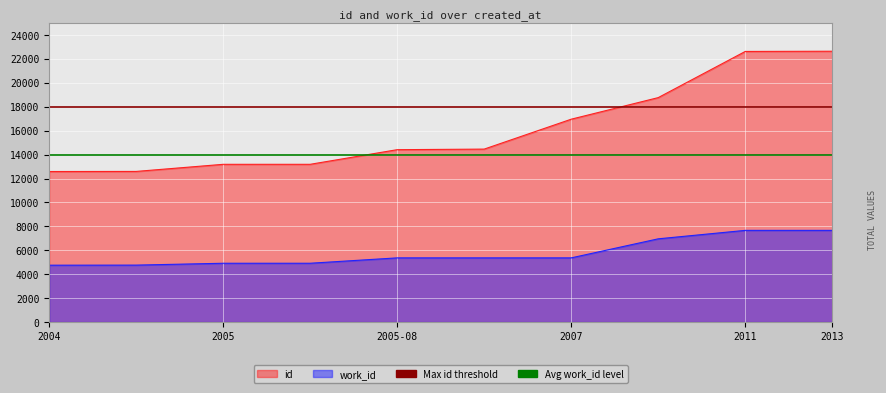

What is the difference between the maximum and second lowest values in the work_id series?

2904